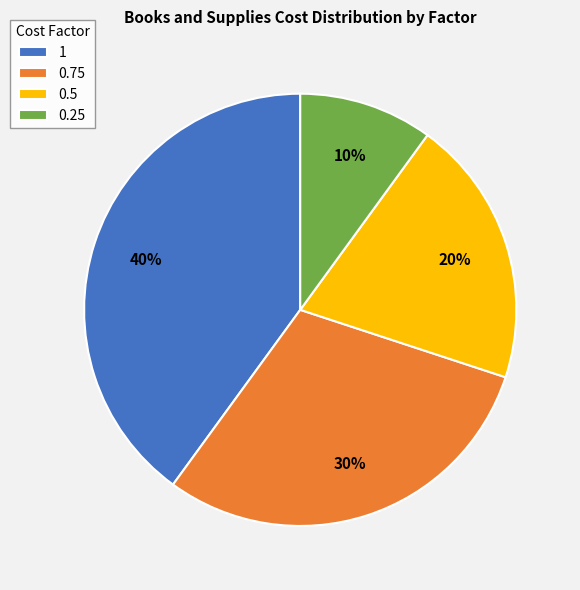

Rank the categories by value from lowest to highest.

0.25, 0.5, 0.75, 1